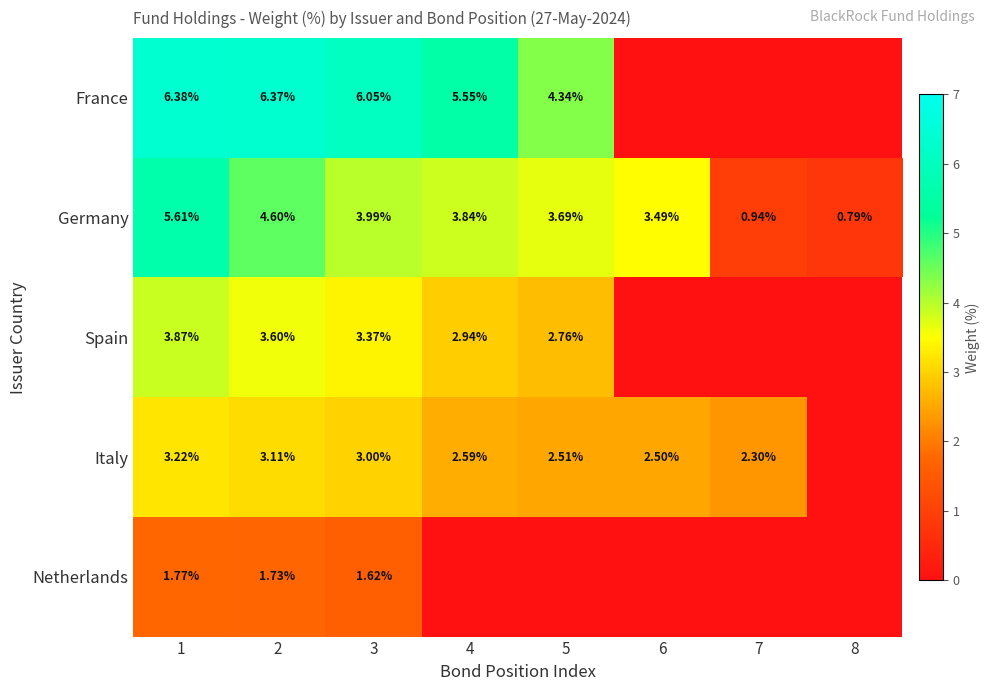

Which category has the highest value in the Germany series?

1